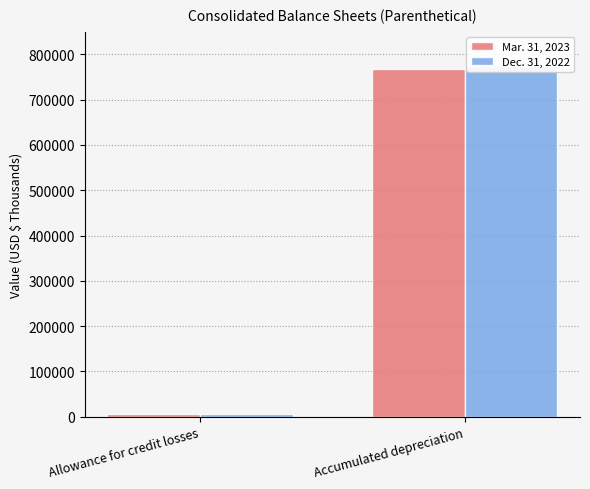

What is the sum of all Dec. 31, 2022 values?

782412